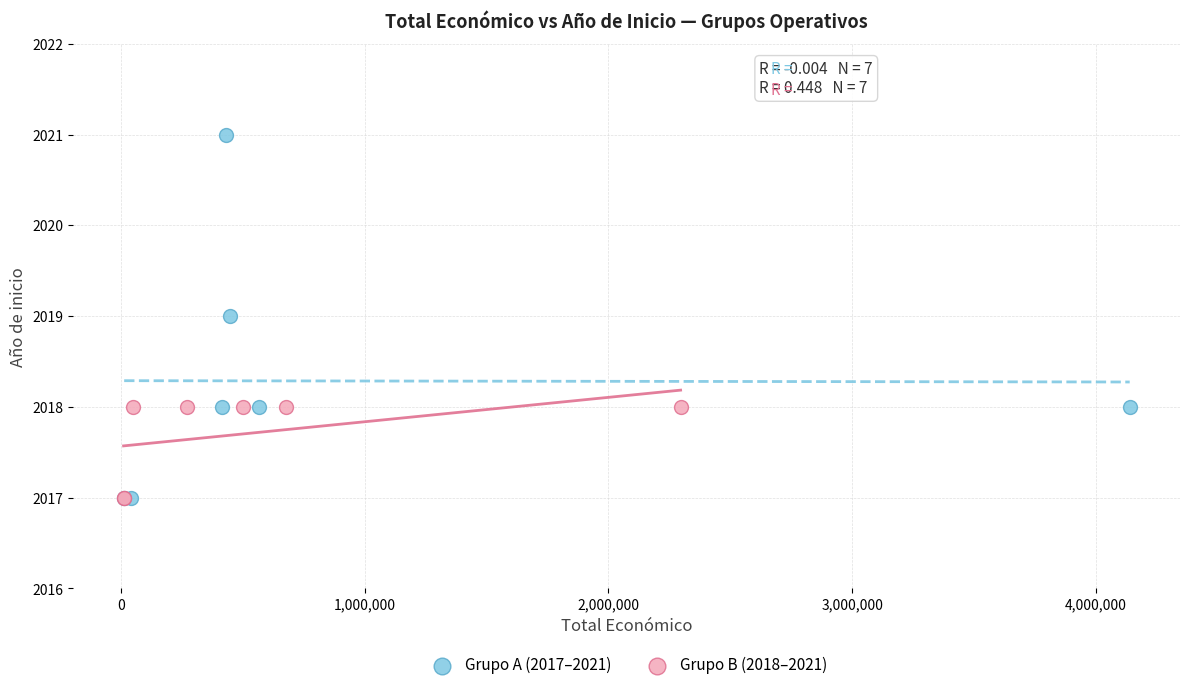

Which series has the widest spread of Y values?

Grupo A (2017–2021)